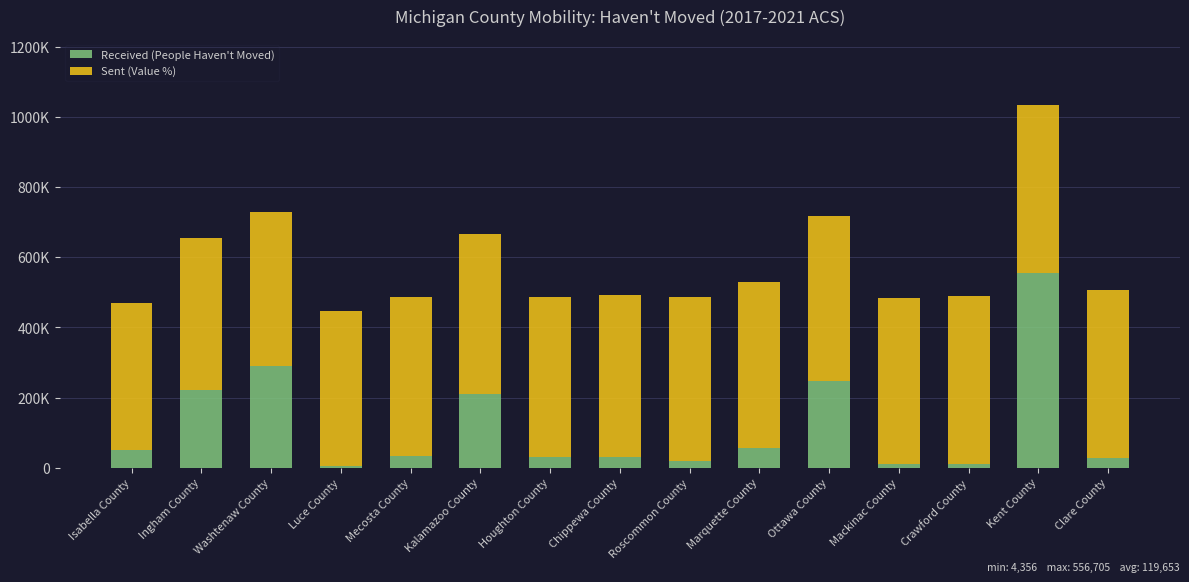

What are all the series names shown in the legend?

Received (People Haven't Moved), Sent (Value %)